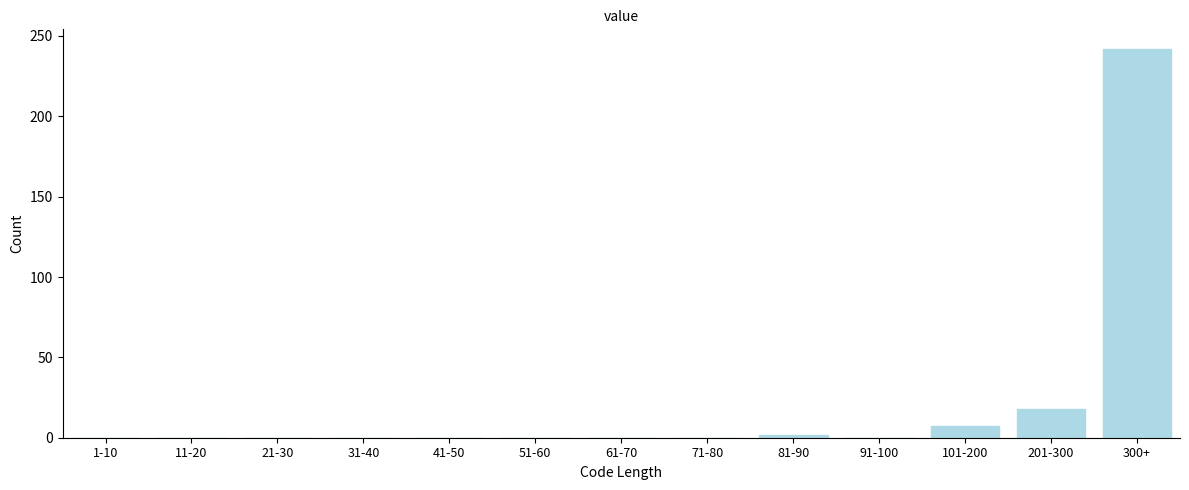

Reading left to right, what are all the values shown in this chart?

1-10=0	11-20=0	21-30=0	31-40=0	41-50=0	51-60=0	61-70=0	71-80=0	81-90=2	91-100=0	101-200=7	201-300=18	300+=242